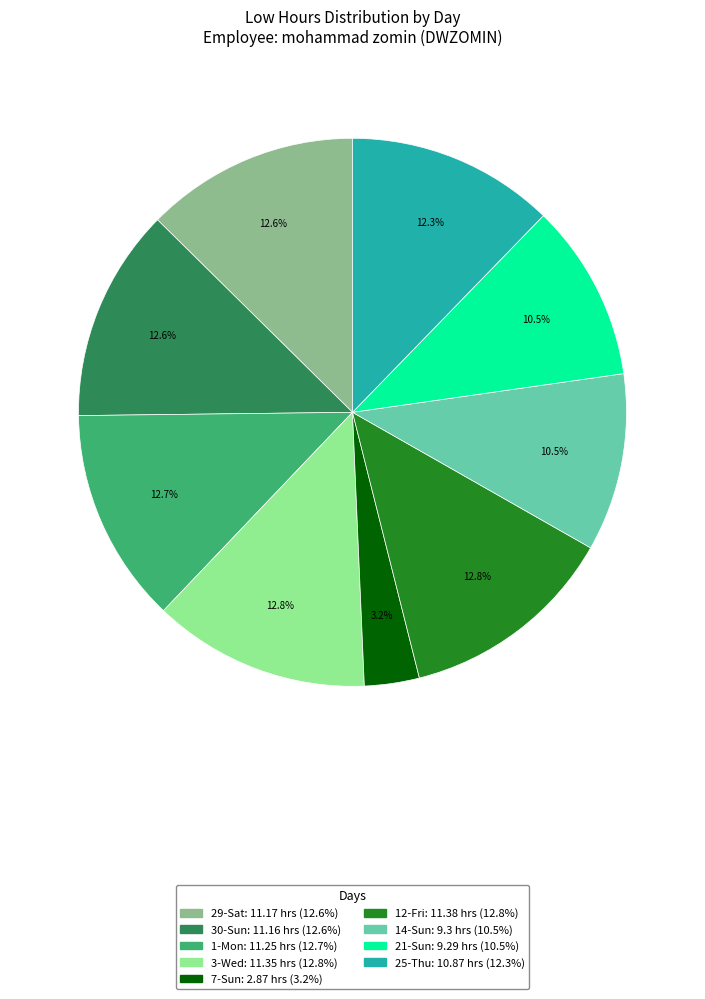

Does 3-Wed represent more than half of the total?

No